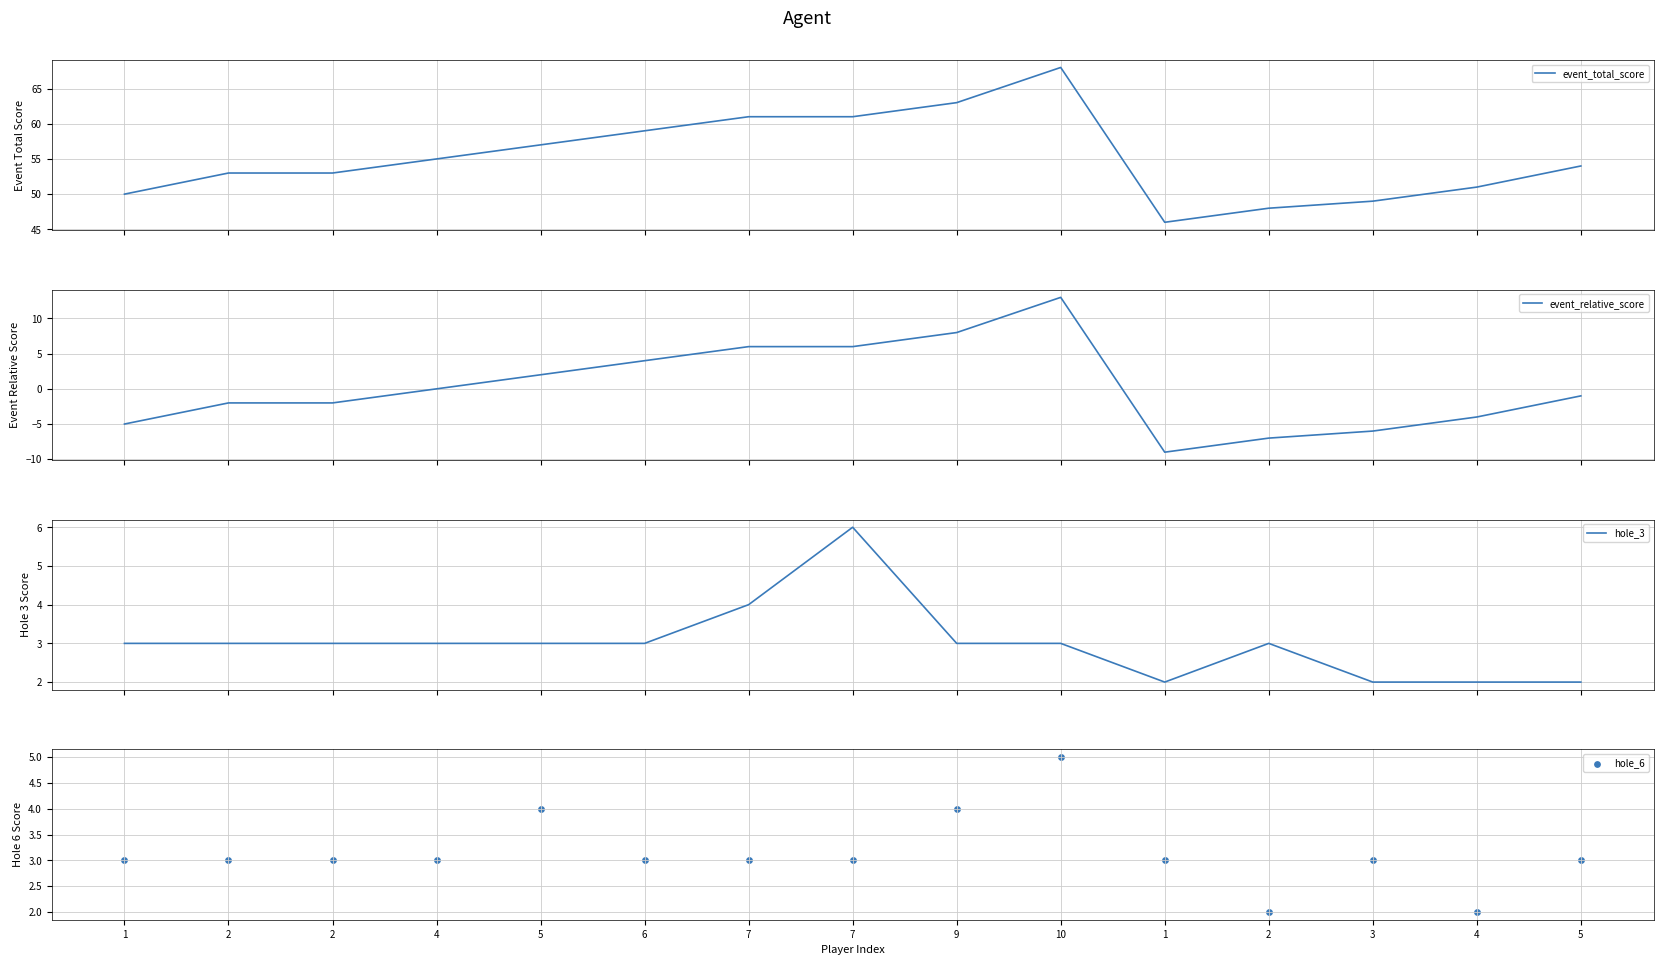

Is the value of hole_6 at 9 greater than the value of event_relative_score at 4?

Yes